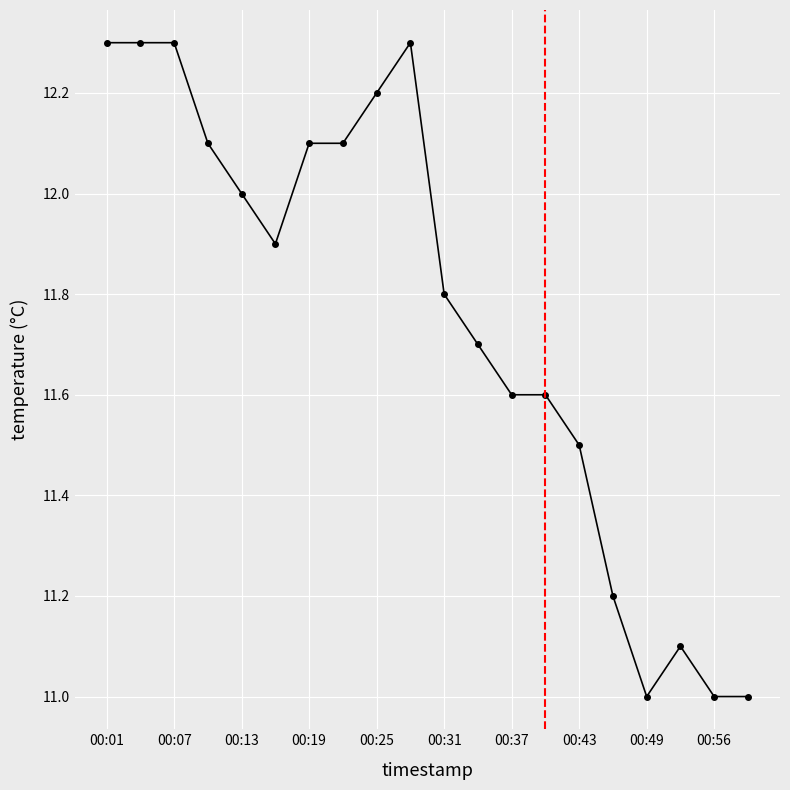

What is the average value?

11.8